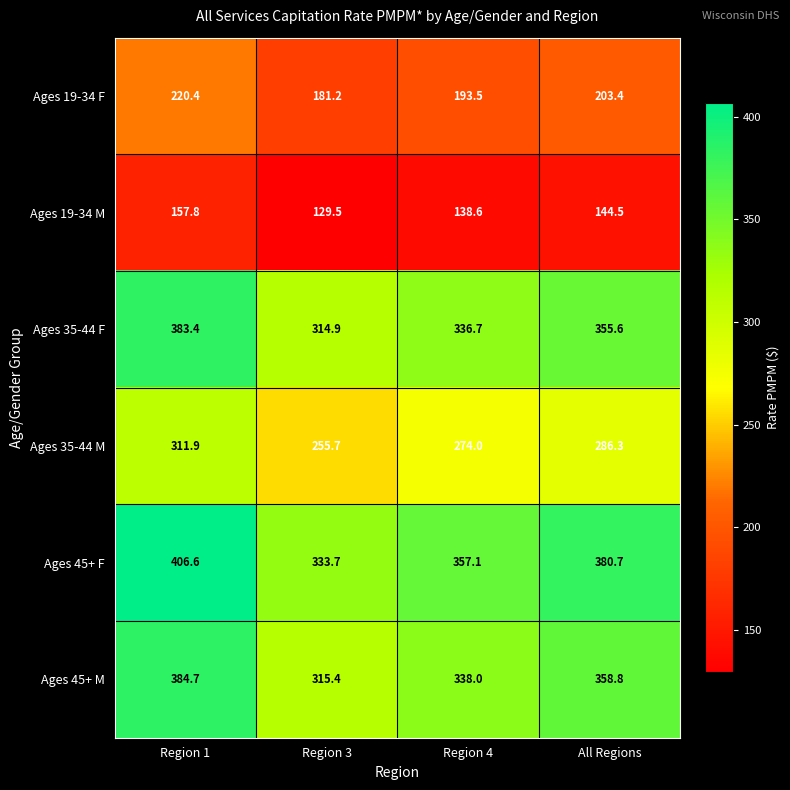

At All Regions, list the series in order from smallest to largest.

Ages 19-34 M, Ages 19-34 F, Ages 35-44 M, Ages 35-44 F, Ages 45+ M, Ages 45+ F